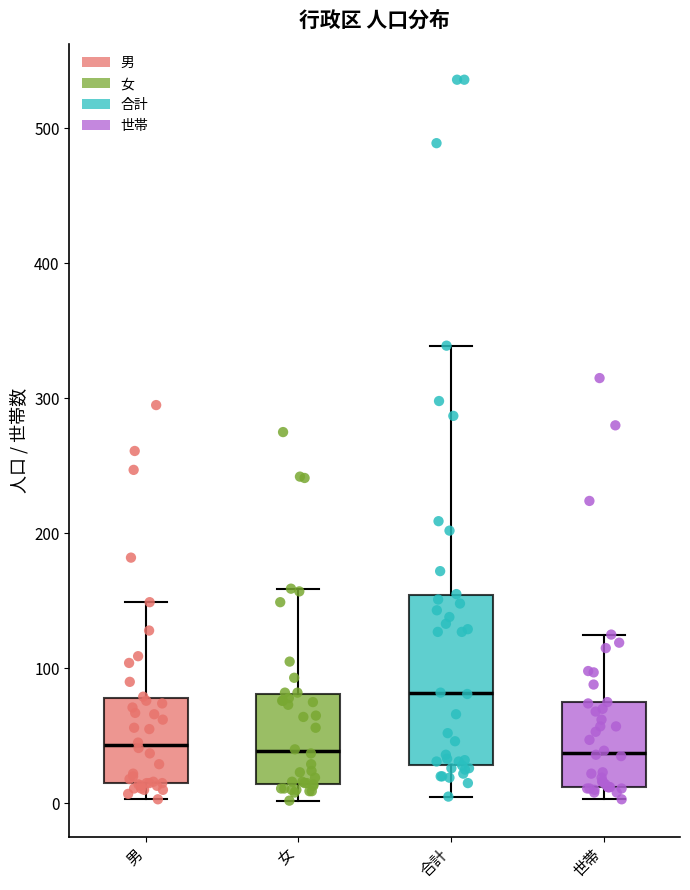

Reading left to right, transcribe this box plot: for each box, give where its median line is, the range the box spans, and where its two whiskers end, as read against the y-axis. The values are not printed on the chart, so give them approximately, as read against the axis.

男: median 40, box 20 to 80, whiskers 0 to 150
女: median 40, box 10 to 80, whiskers 0 to 160
合計: median 80, box 30 to 150, whiskers 10 to 340
世帯: median 40, box 10 to 70, whiskers 0 to 130